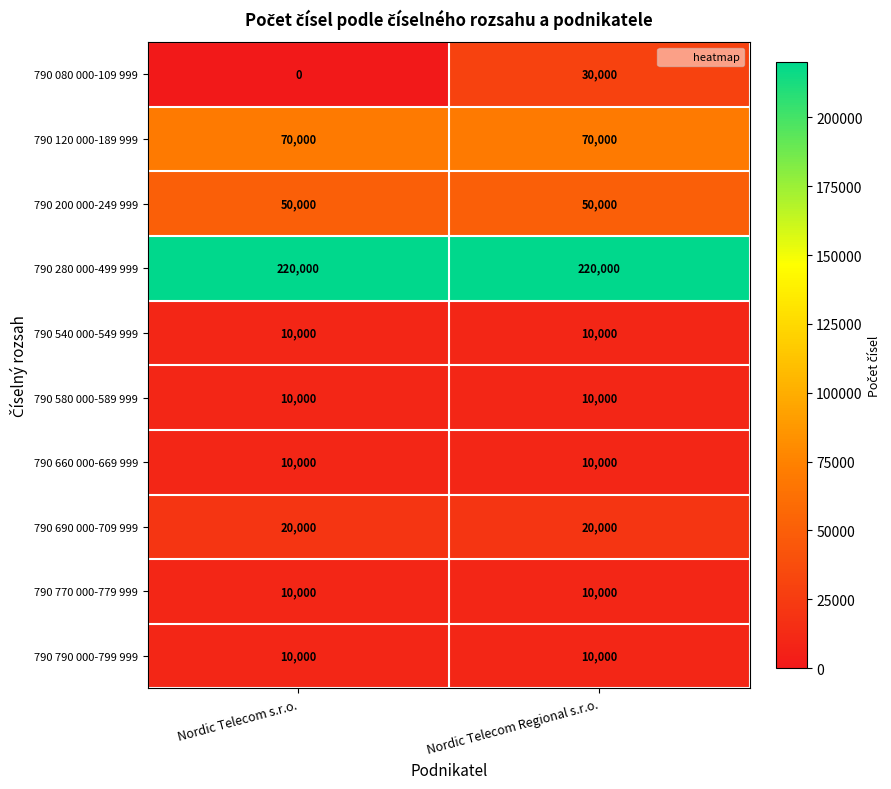

Which label corresponds to the smallest value in the chart?

Nordic Telecom s.r.o.